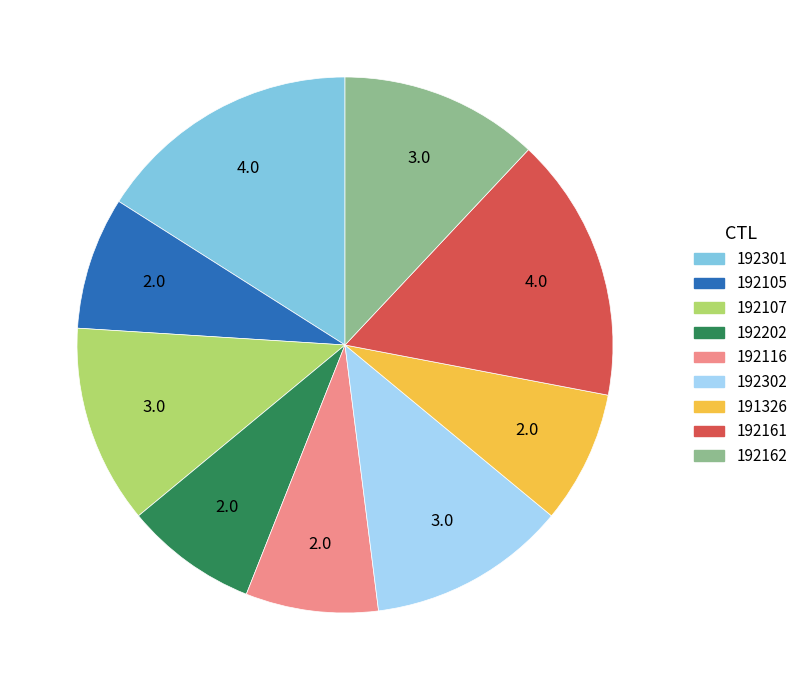

Approximately how many times larger is the value at 192116 compared to 192202?

1.0